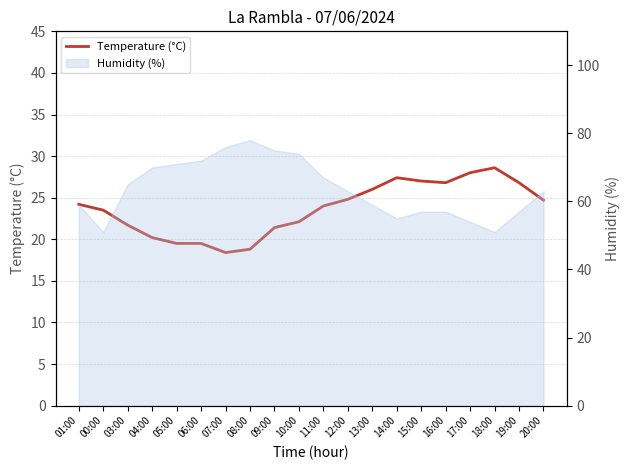

How many lines are shown in the chart?

1